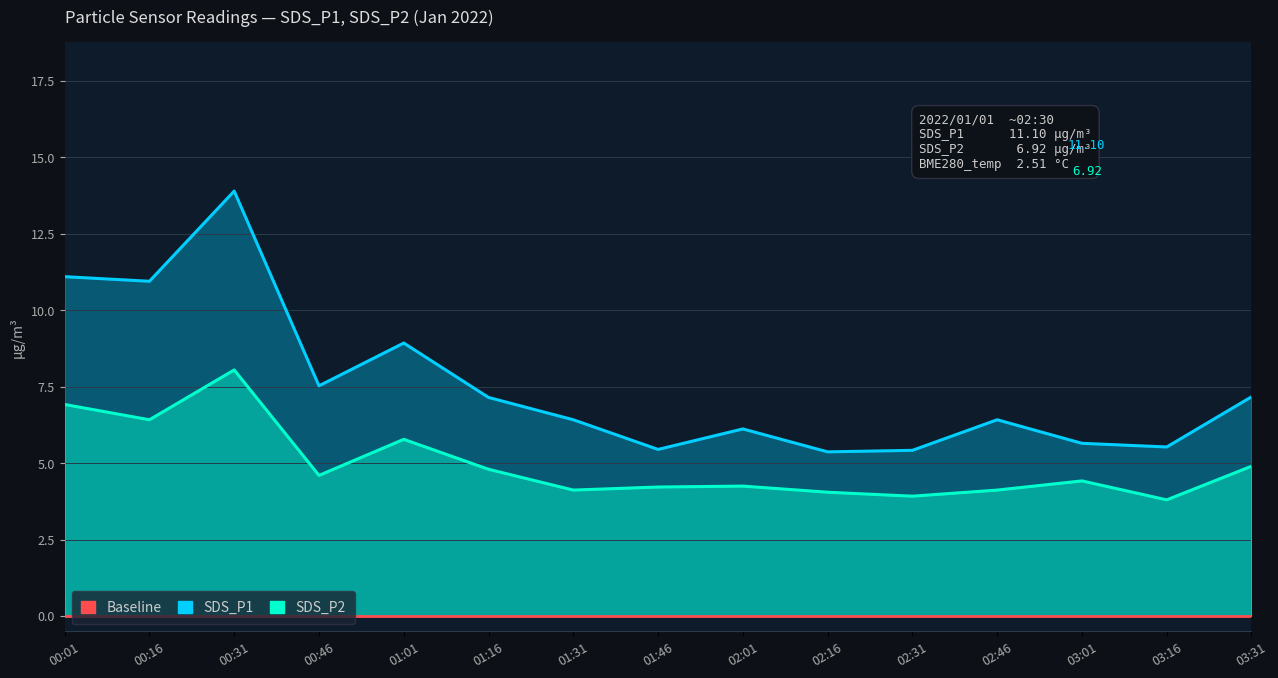

Where is SDS_P2 nearest to the value 5?

03:31